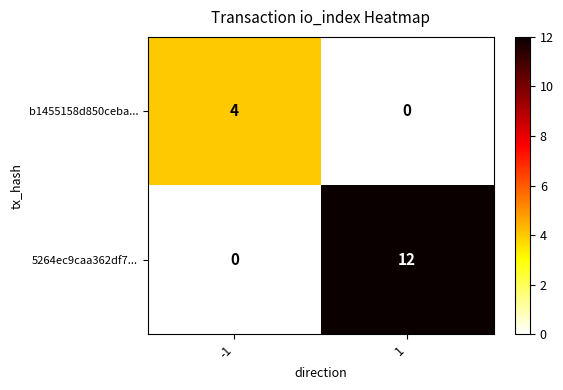

Reading left to right, list all the values displayed in this chart.

b1455158d850ceba...: -1=4	1=0
5264ec9caa362df7...: -1=0	1=12